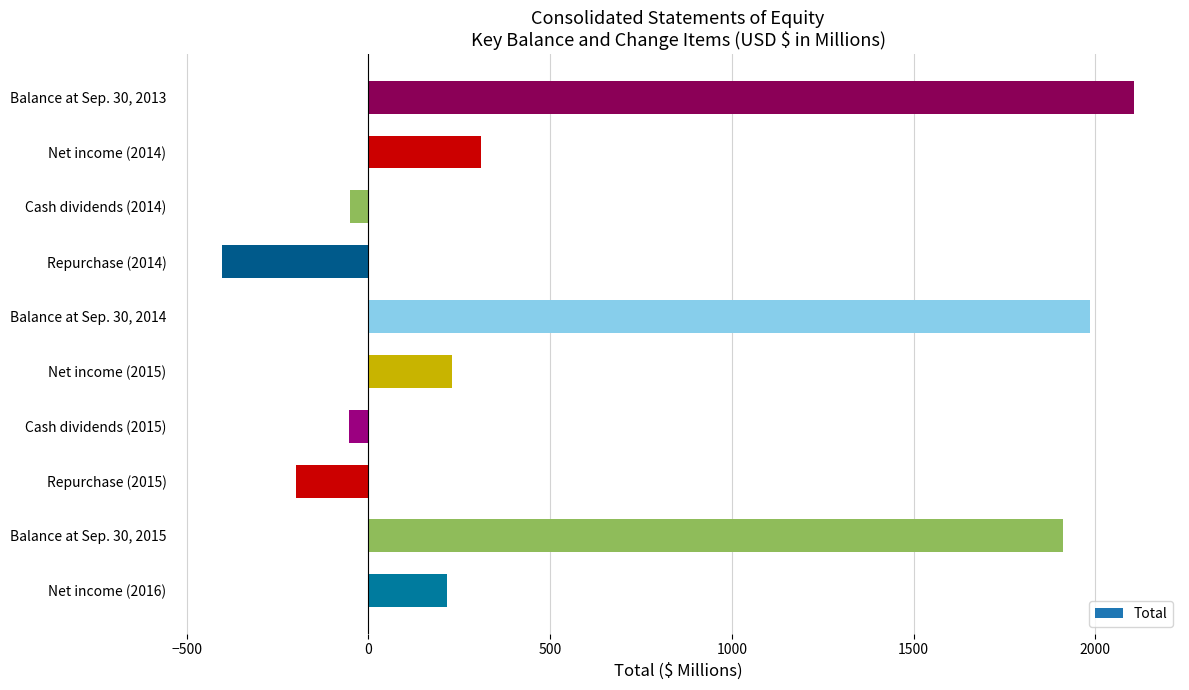

List the labels in order of value, largest first.

Balance at Sep. 30, 2013, Balance at Sep. 30, 2014, Balance at Sep. 30, 2015, Net income (2014), Net income (2015), Net income (2016), Cash dividends (2014), Cash dividends (2015), Repurchase (2015), Repurchase (2014)